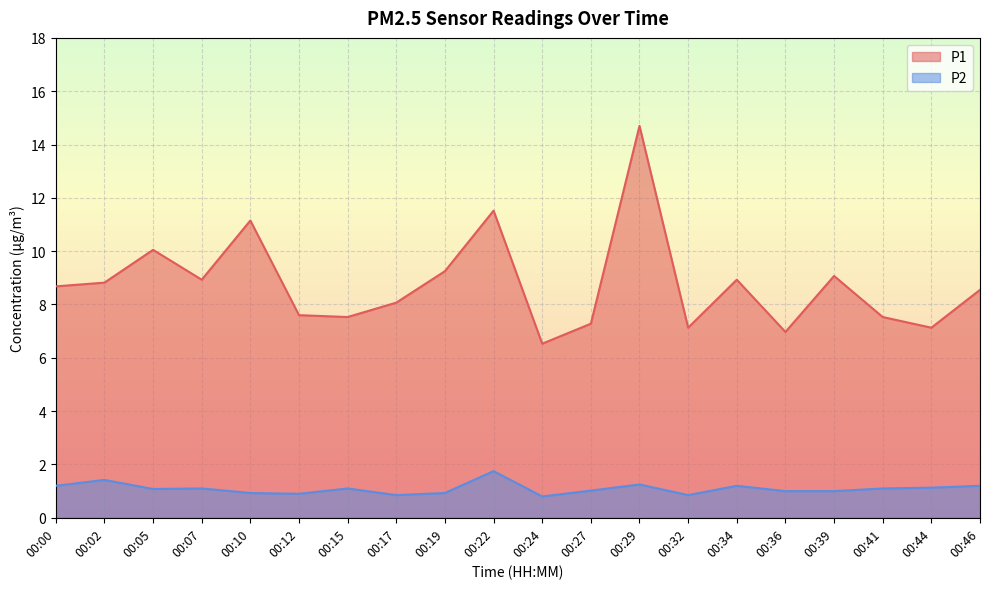

Reading left to right, extract all data points from this chart.

P1: 8.7	8.8	10.1	8.9	11.2	7.6	7.5	8.1	9.2	11.5	6.5	7.3	14.7	7.1	8.9	7.0	9.1	7.5	7.1	8.6
P2: 1.2	1.4	1.1	1.1	0.9	0.9	1.1	0.8	0.9	1.8	0.8	1.0	1.2	0.8	1.2	1.0	1.0	1.1	1.1	1.2